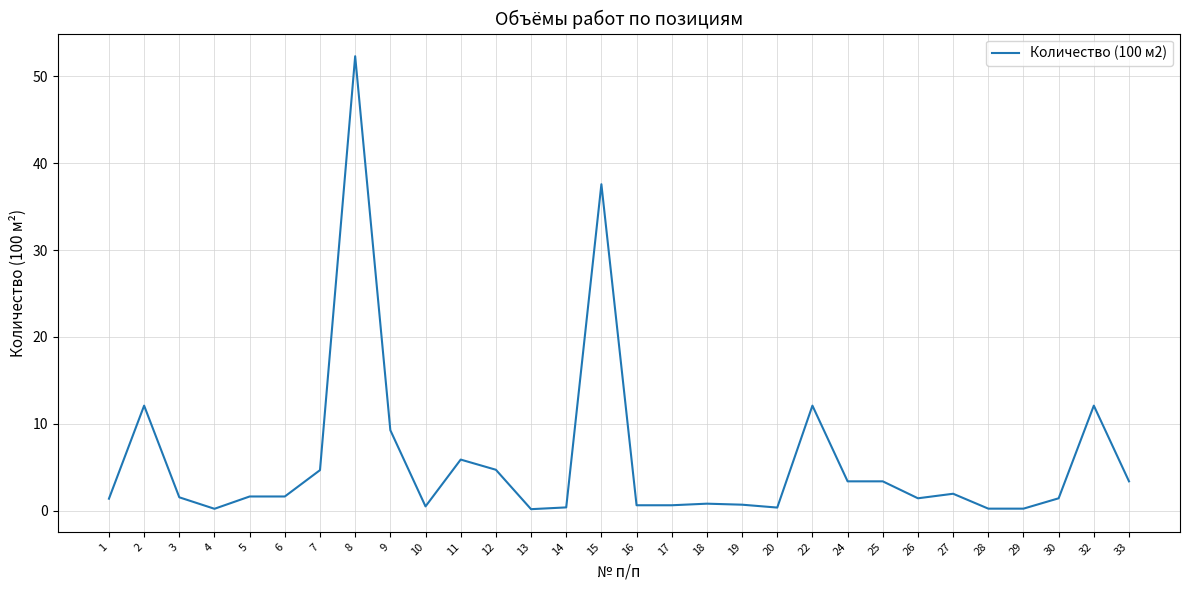

Where is the first local maximum?

2